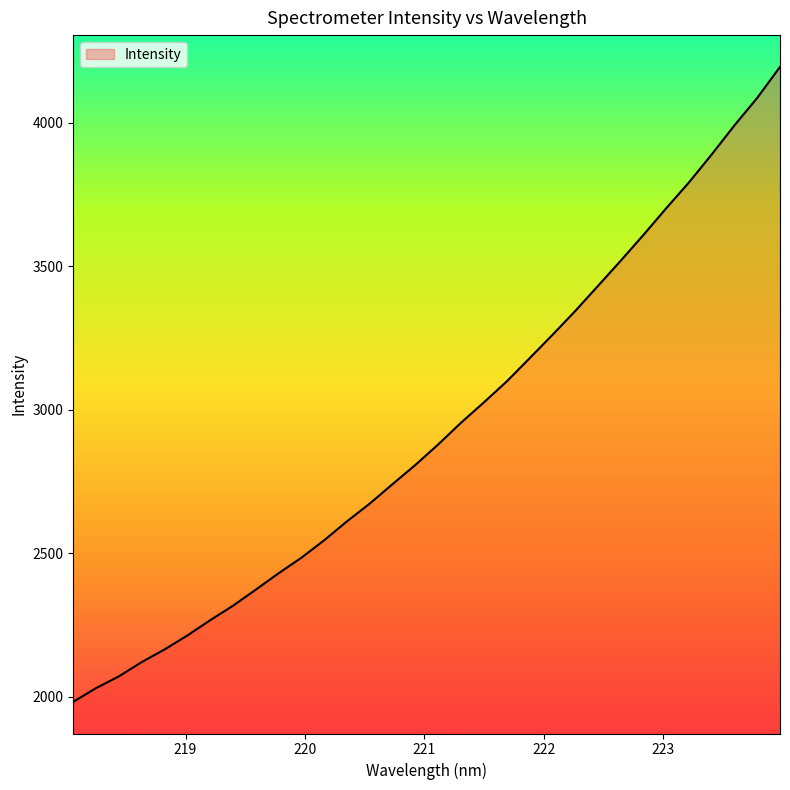

How many lines are shown in the chart?

1